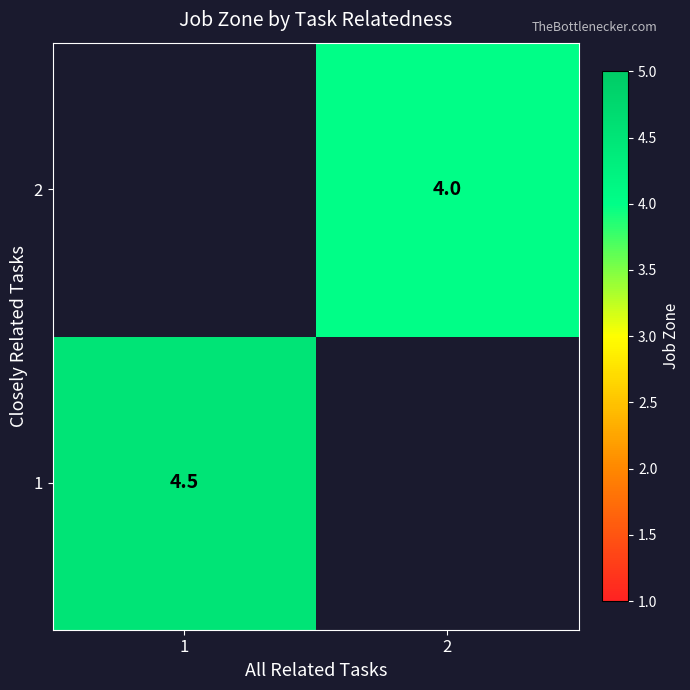

Is it true that 2 equals 4.0 at 2?

True